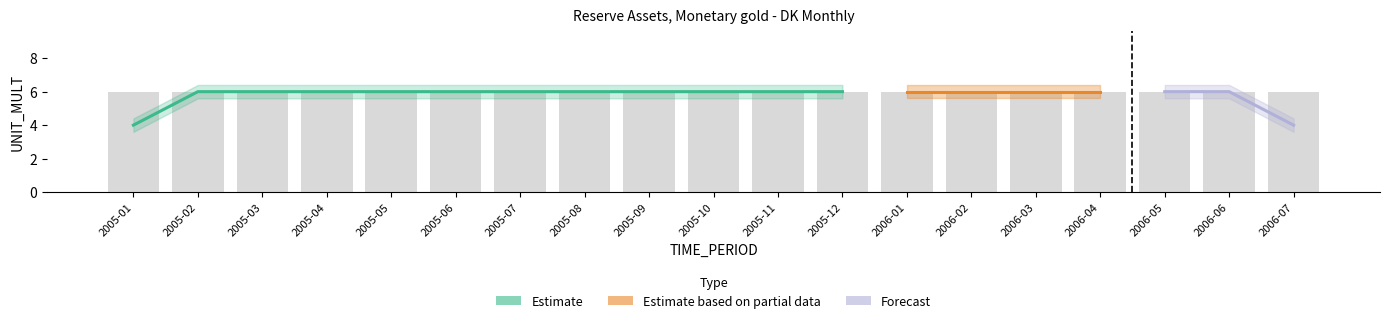

What is the average value of the UNIT_MULT series?

6